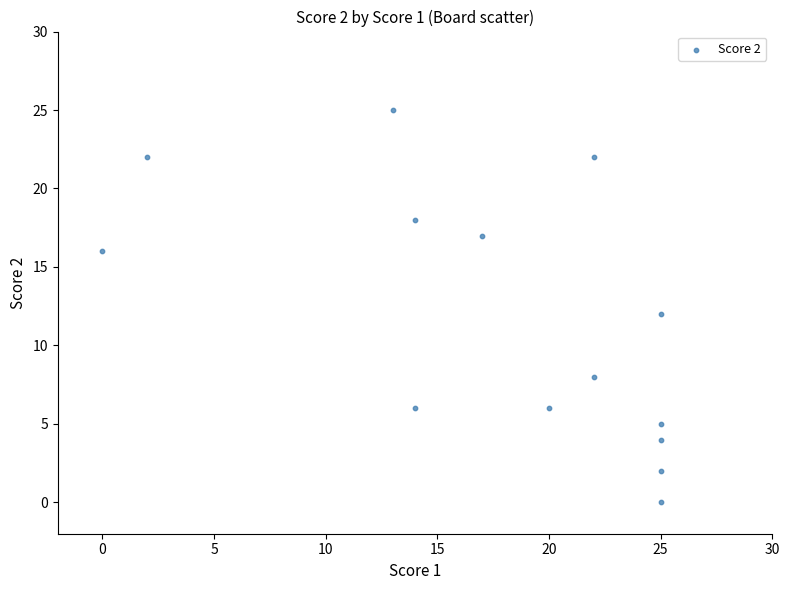

What is the range of Y values (max minus min)?

25